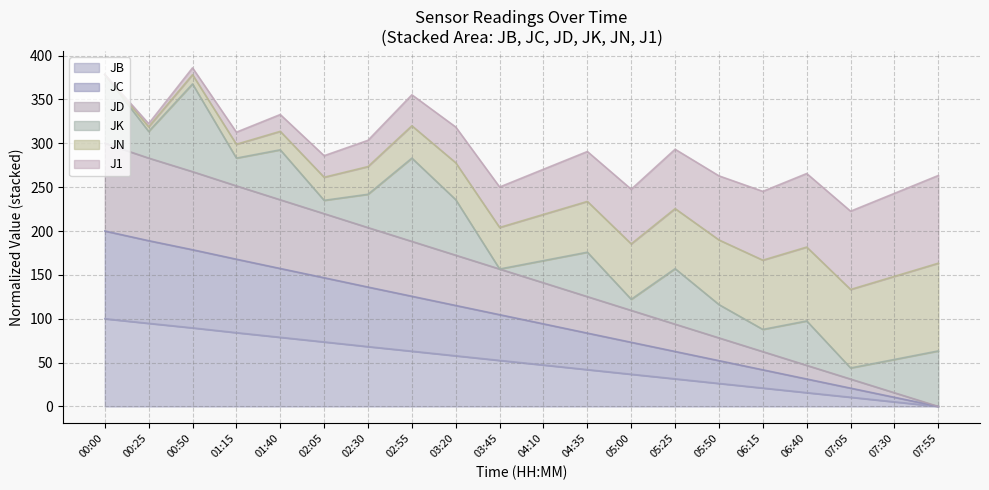

At which label does JD reach its minimum?

07:55